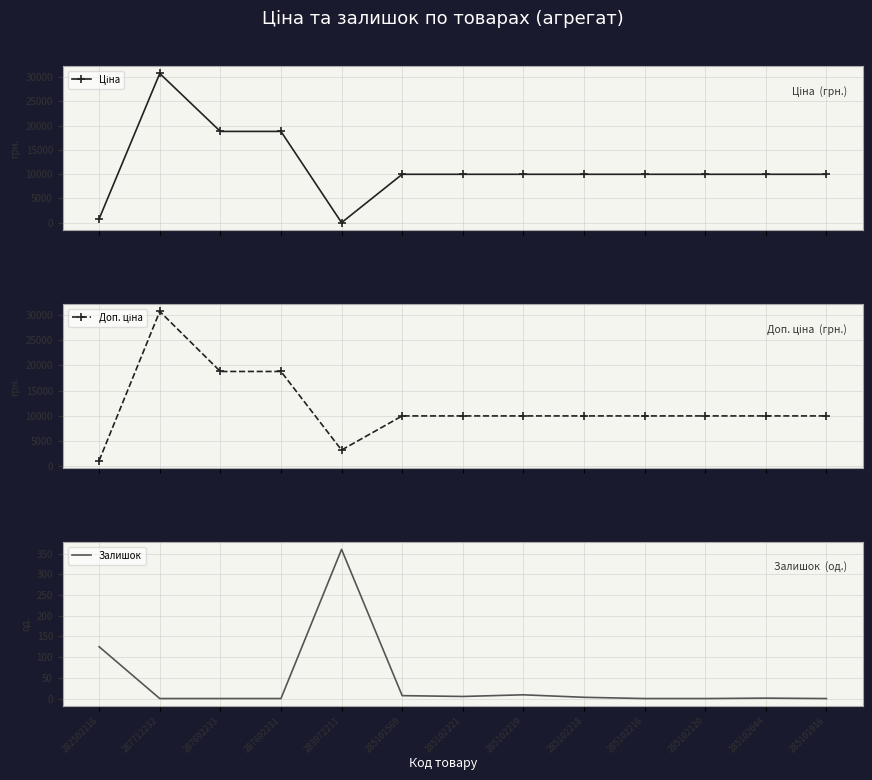

What is the difference between the highest and lowest values at 285102120?

9975.0